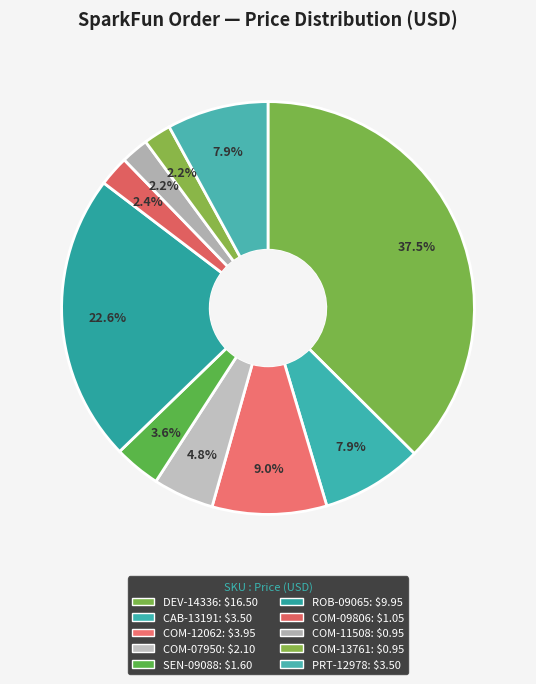

Count the number of slices in the pie.

10